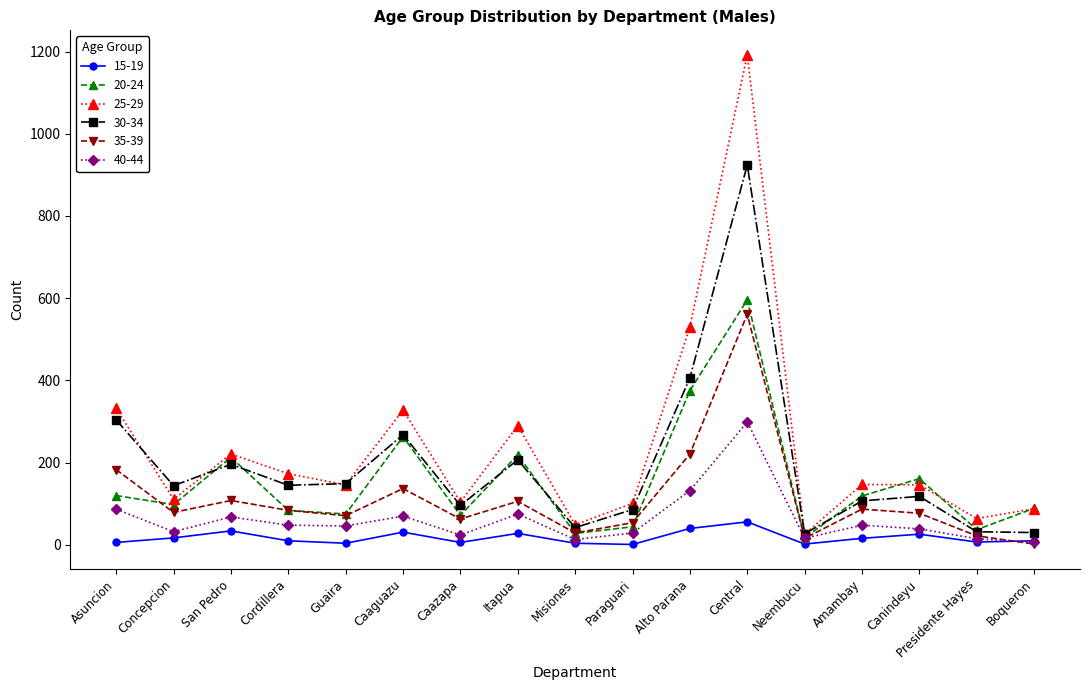

What is the label of the 7th point from the left?

Caazapa